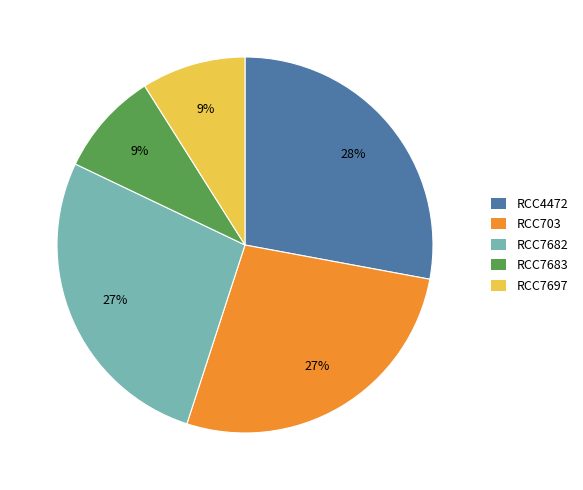

Does any single category account for the majority?

No